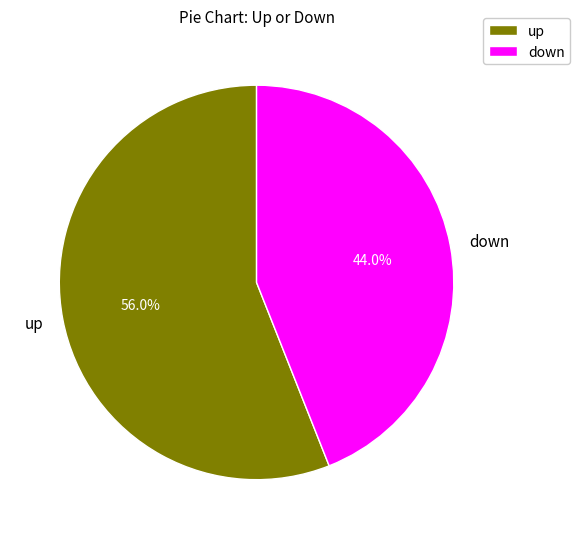

How many segments does this pie chart have?

2